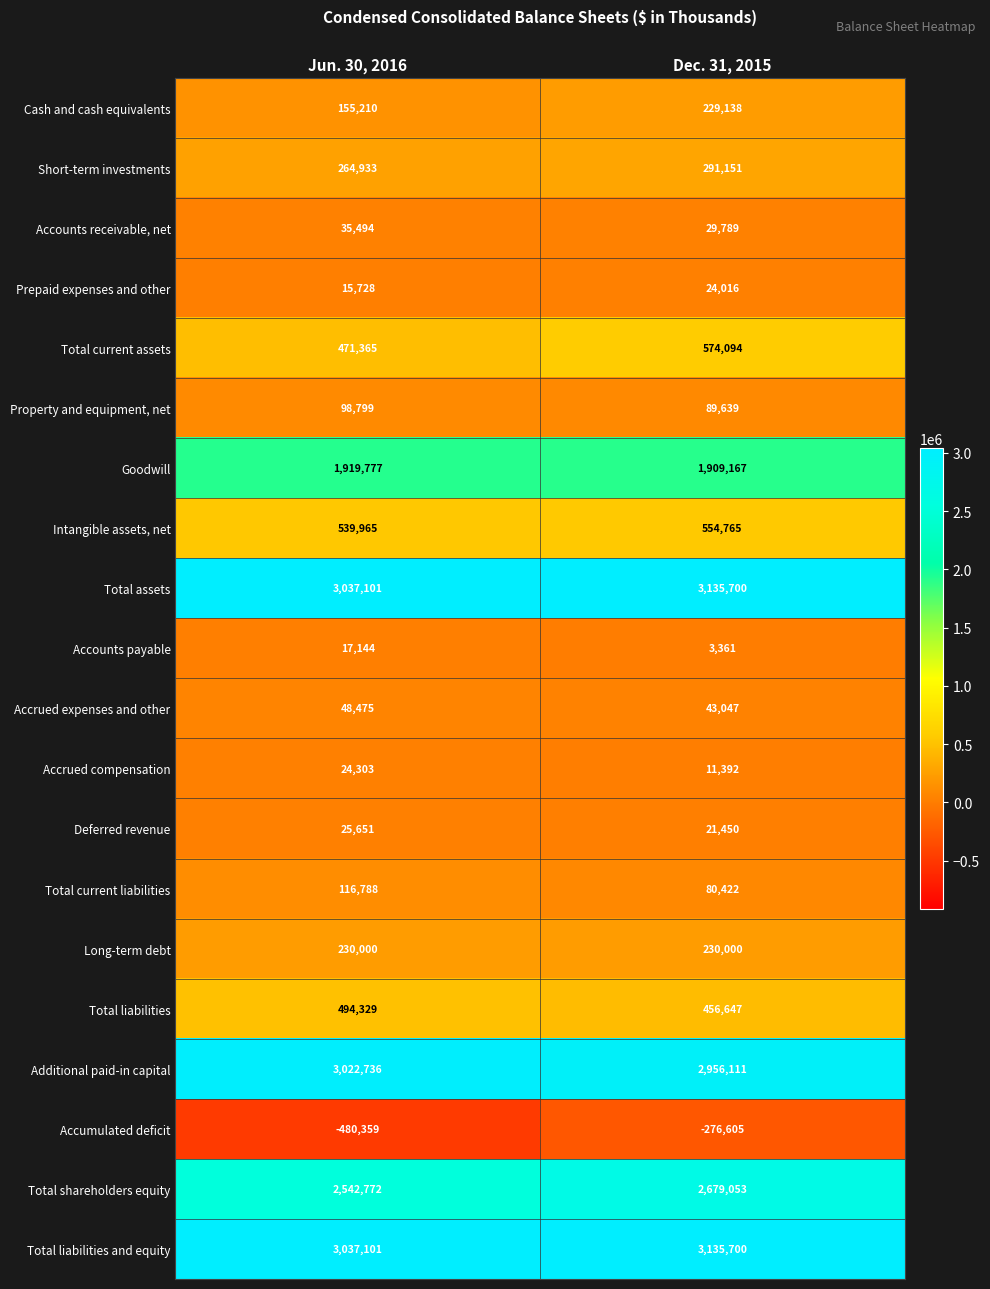

What is the greatest value displayed?

3135700